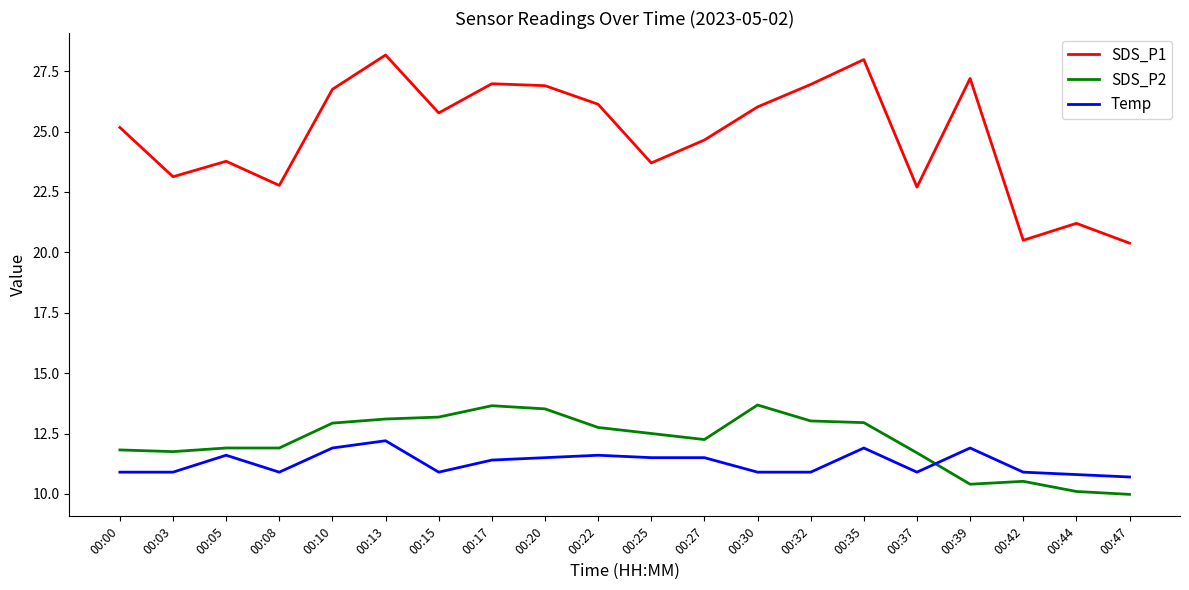

Does the chart display data point markers on the line(s)?

No